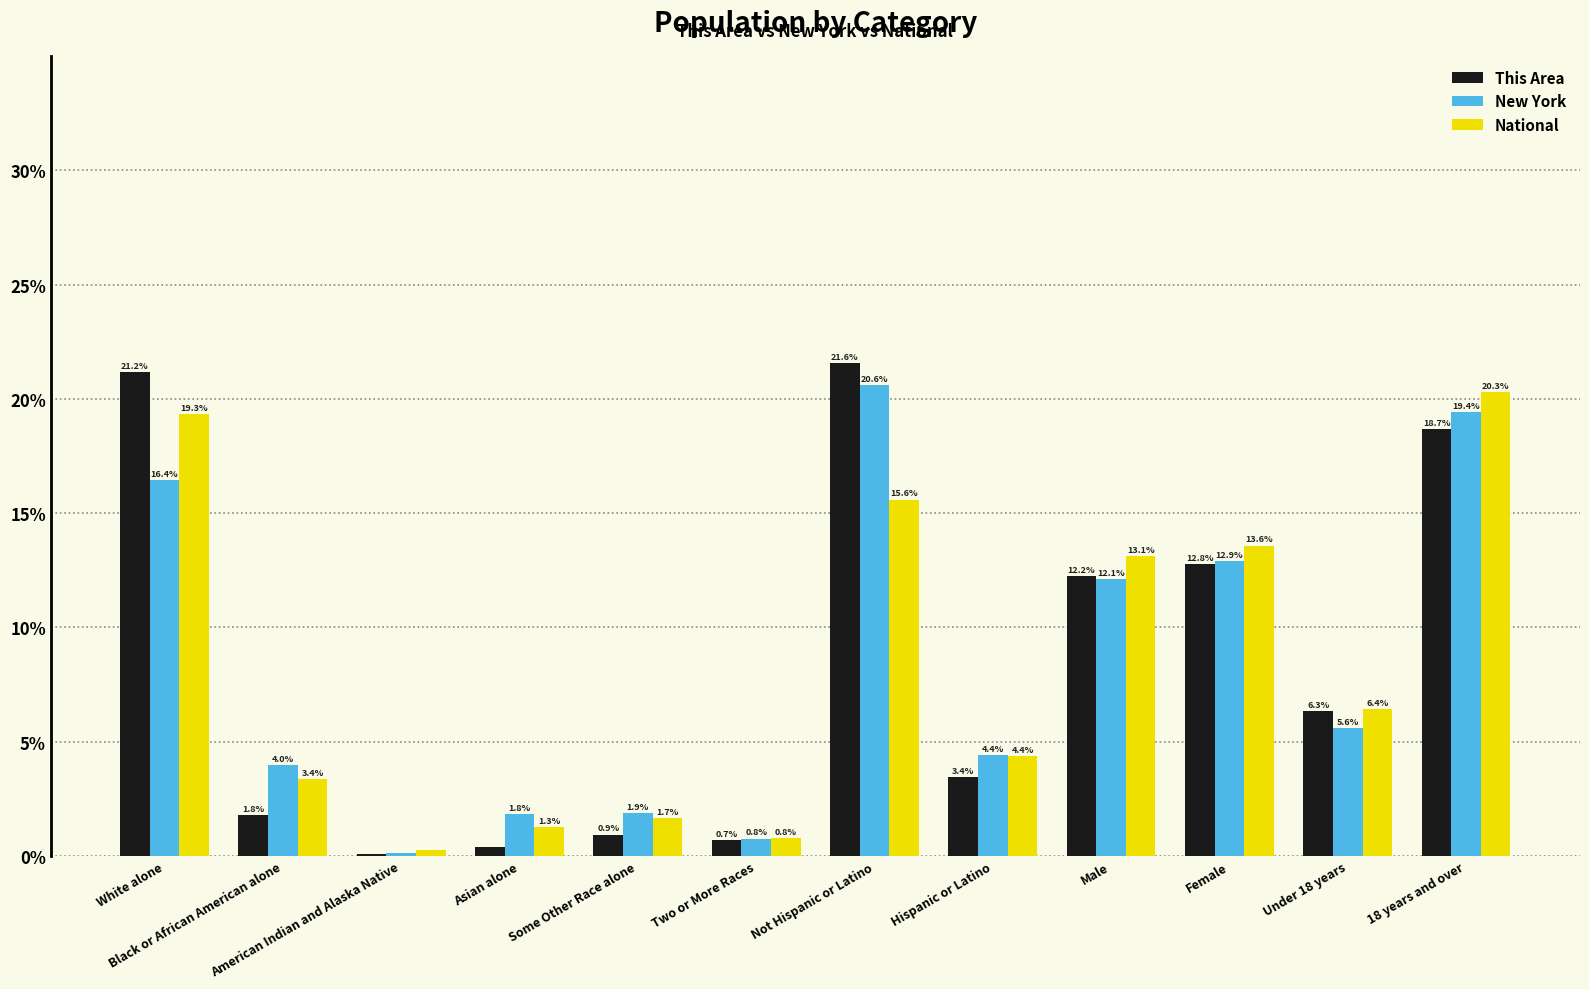

What is the average value of the This Area series?

8.3